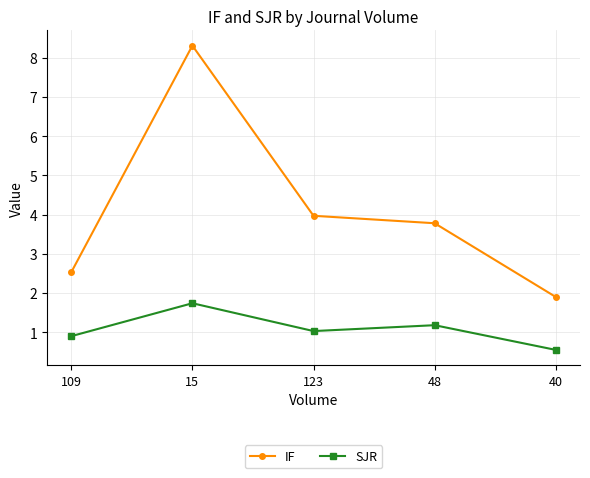

List the labels in order of IF value, largest first.

15, 123, 48, 109, 40